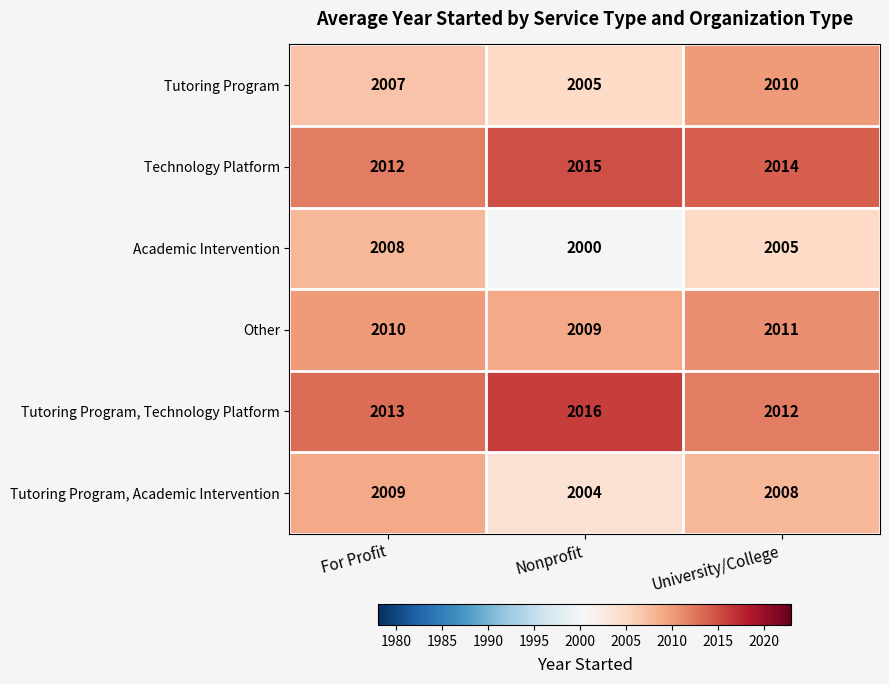

How many data points does each series have?

3